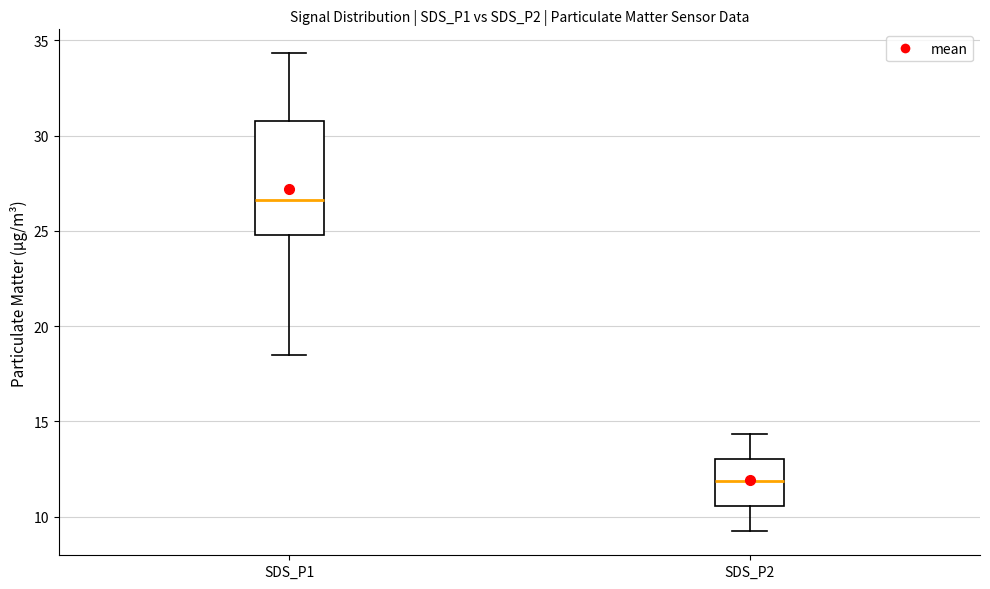

Where does the median line of the box for SDS_P2 sit on the y-axis? The values are not printed on the chart, so give them approximately, as read against the axis.

12.0